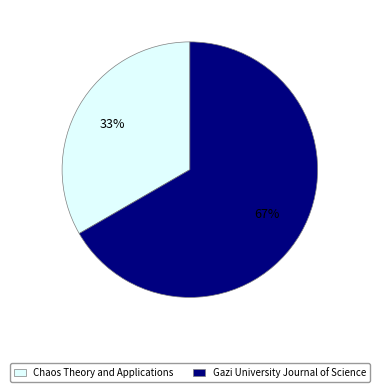

What is the largest slice in the pie chart?

Gazi University Journal of Science